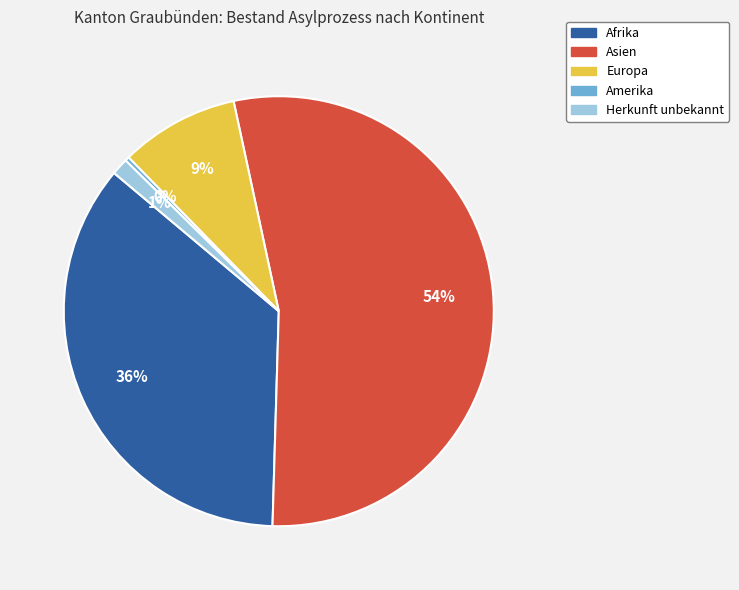

To the nearest percent, what is the average slice percentage?

20%